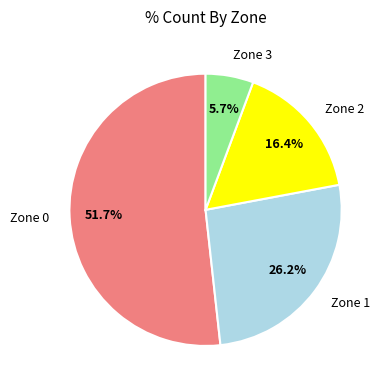

Combined, do Zone 2 and Zone 3 account for over 50%?

No